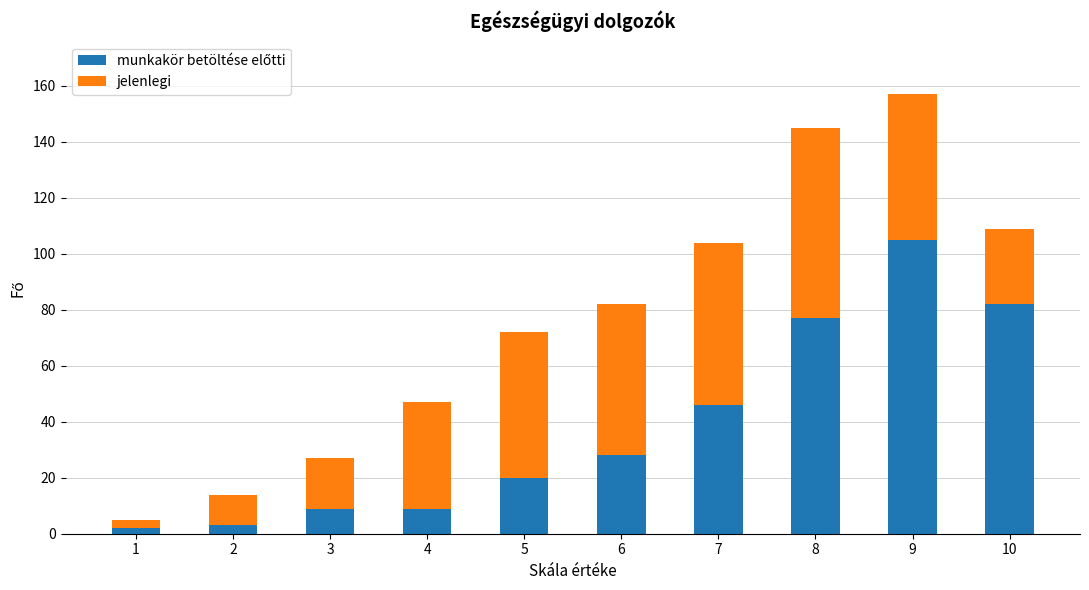

How many series are shown in this chart?

2